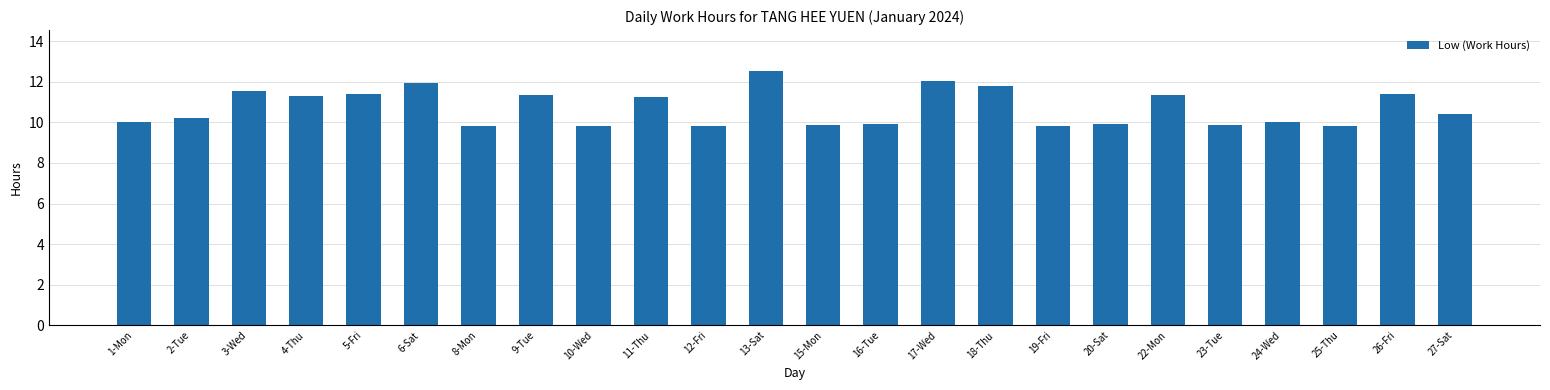

What is the approximate value at 27-Sat?

10.4